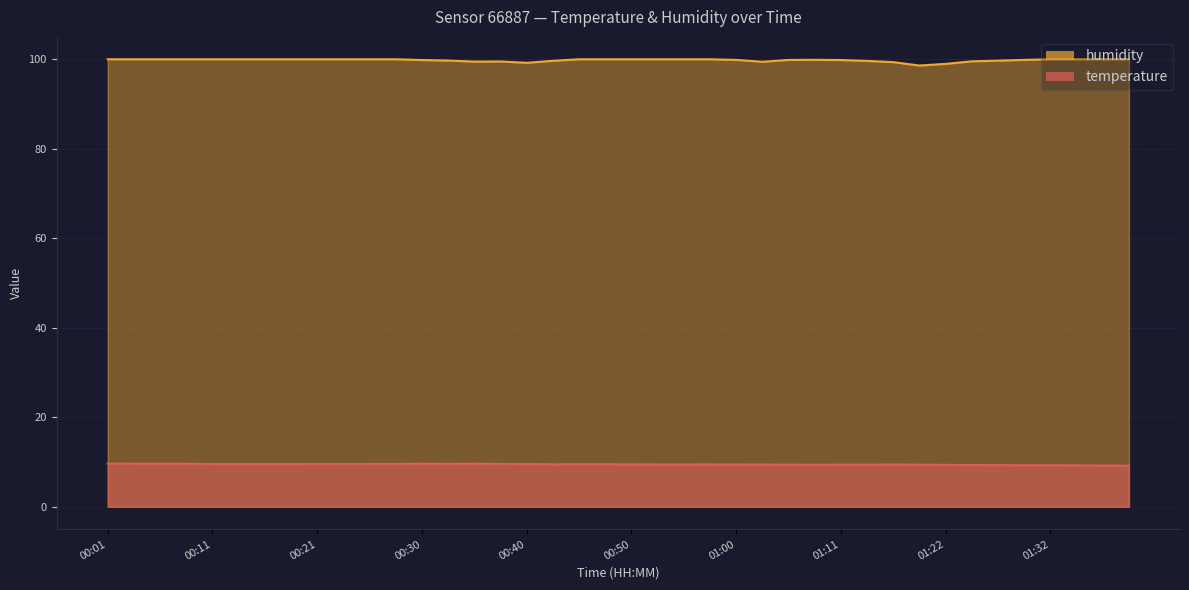

True or false: temperature and humidity intersect in this chart.

False